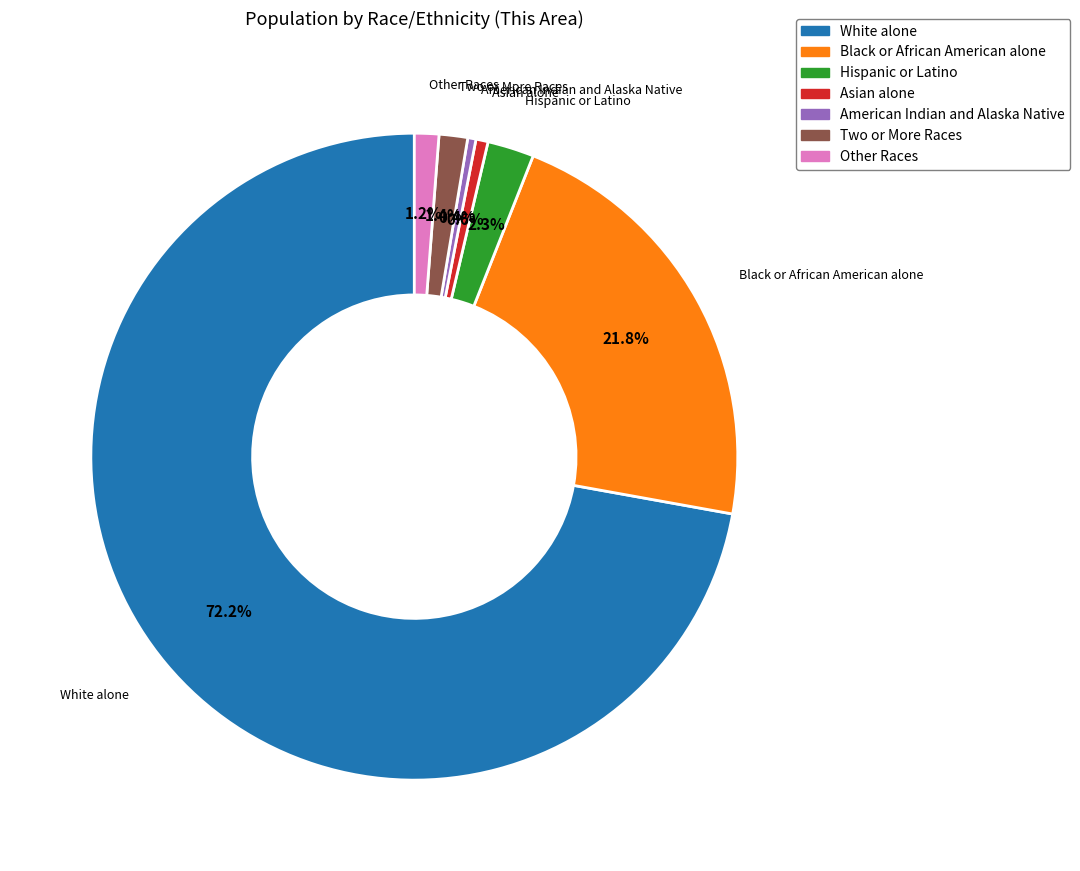

The American Indian and Alaska Native slice represents 0% of the pie. True or false?

True